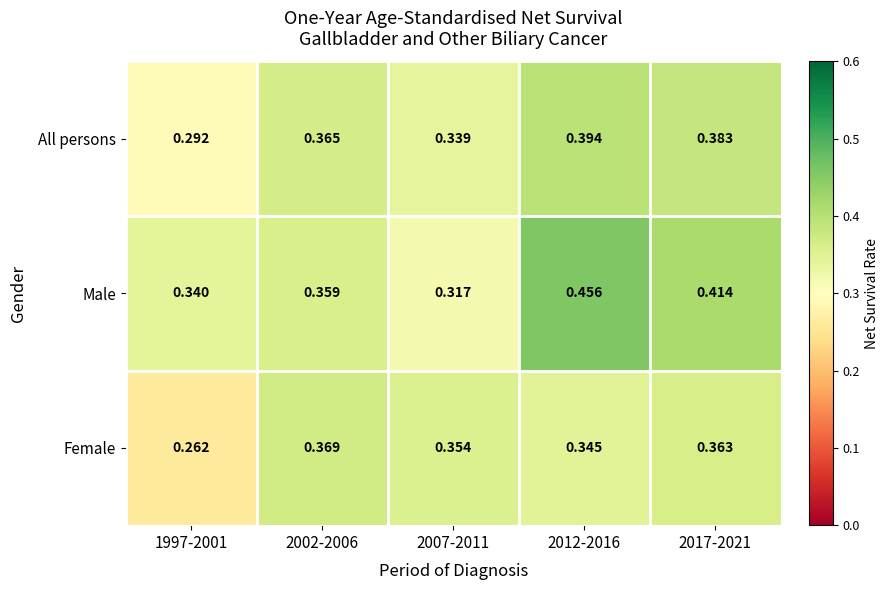

Is the value of All persons at 2012-2016 greater than the value of Female at 2017-2021?

Yes